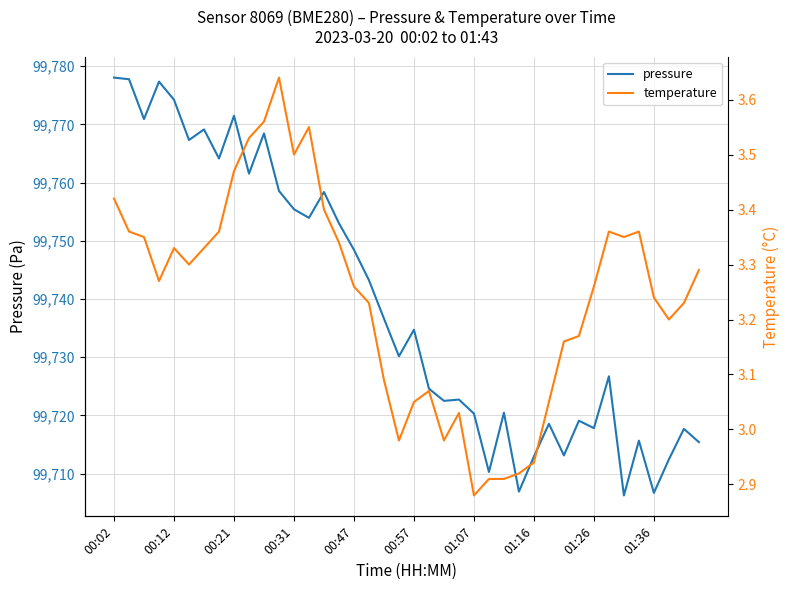

The pressure series shows 99717.8 at 01:26. True or false?

True